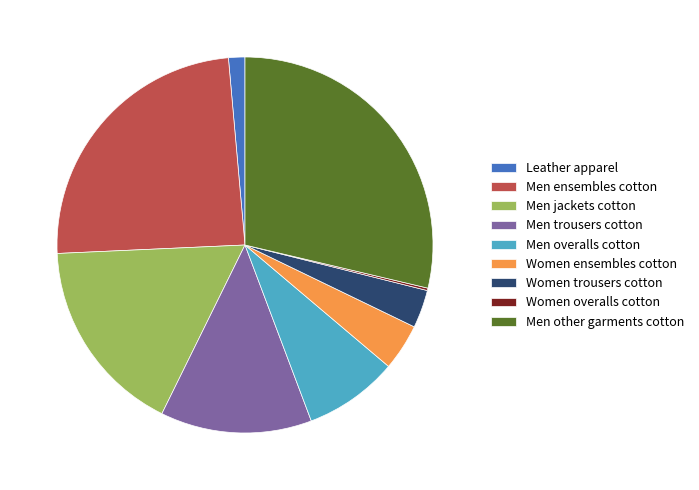

Is the sum of Men trousers cotton and Leather apparel greater than half?

No